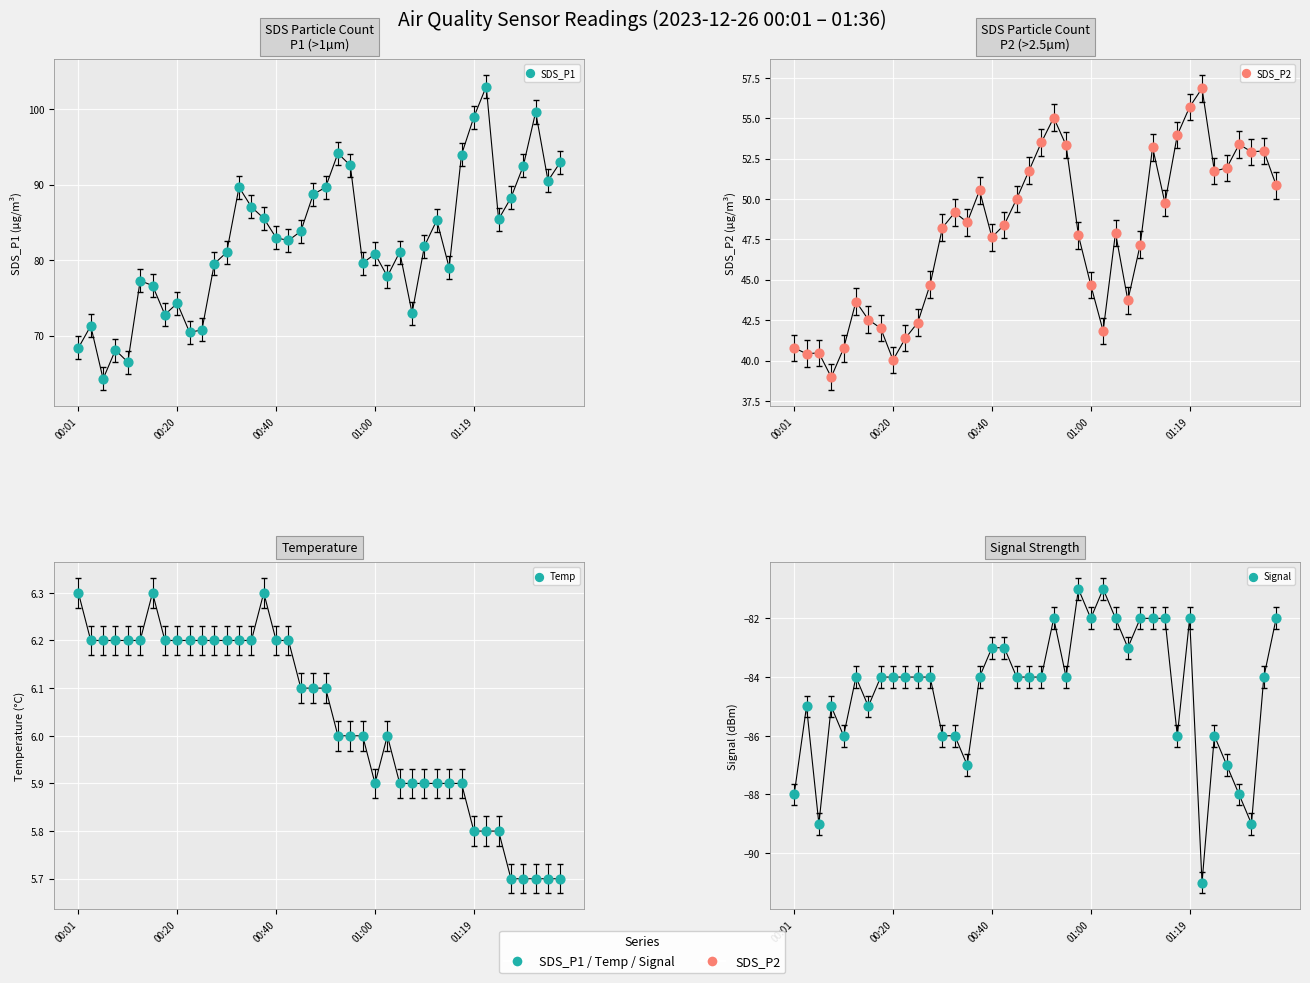

What is the total value across all series at 00:40?

53.8